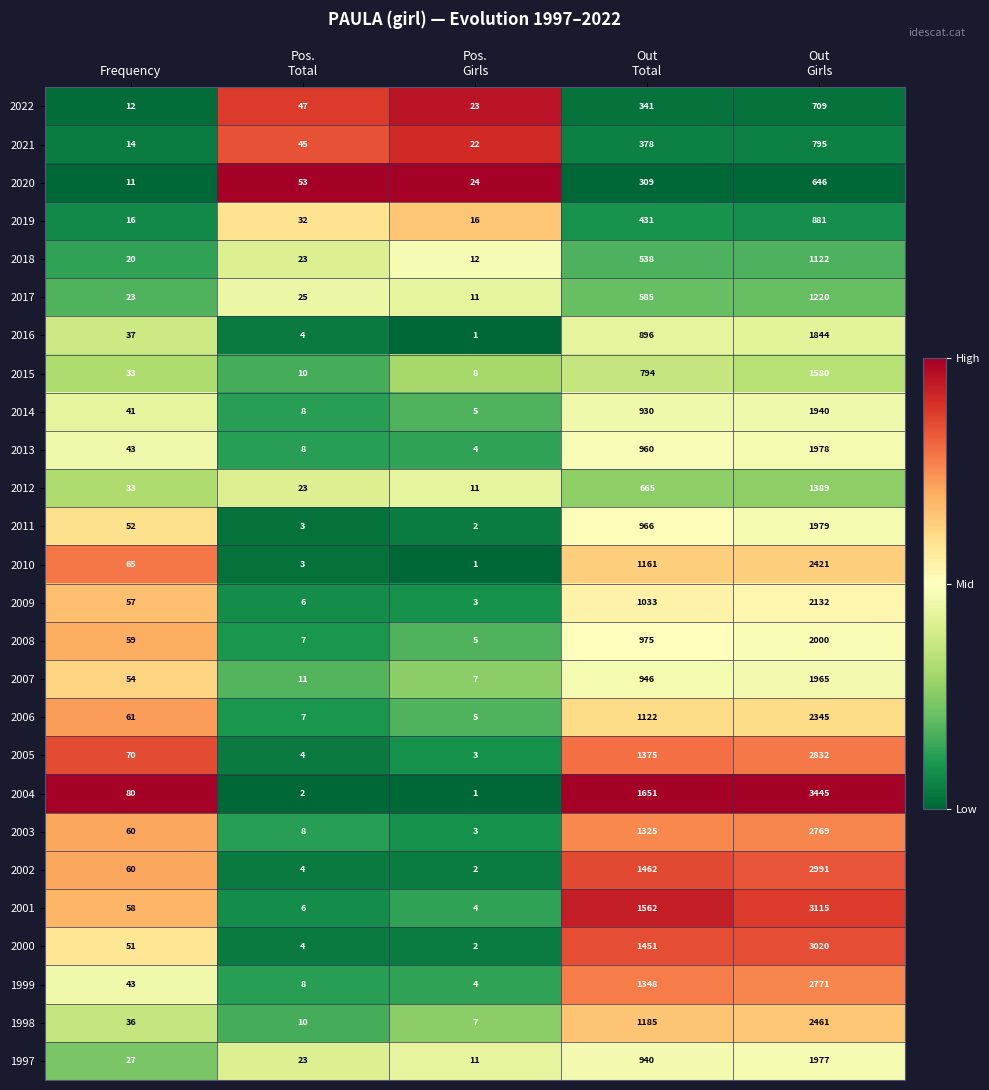

What is the difference between the maximum and second lowest values in the 2002 series?

2987